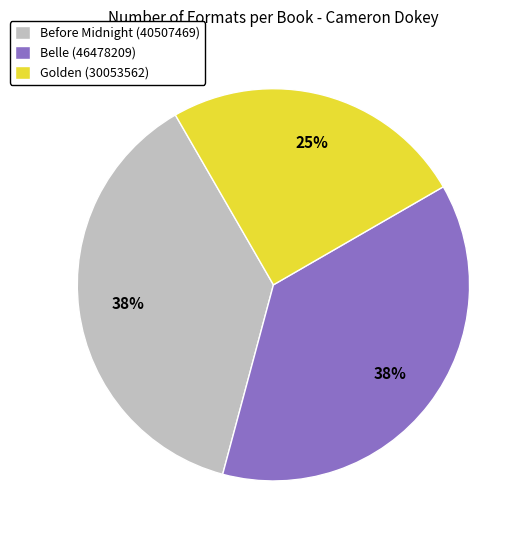

Count the number of slices in the pie.

3